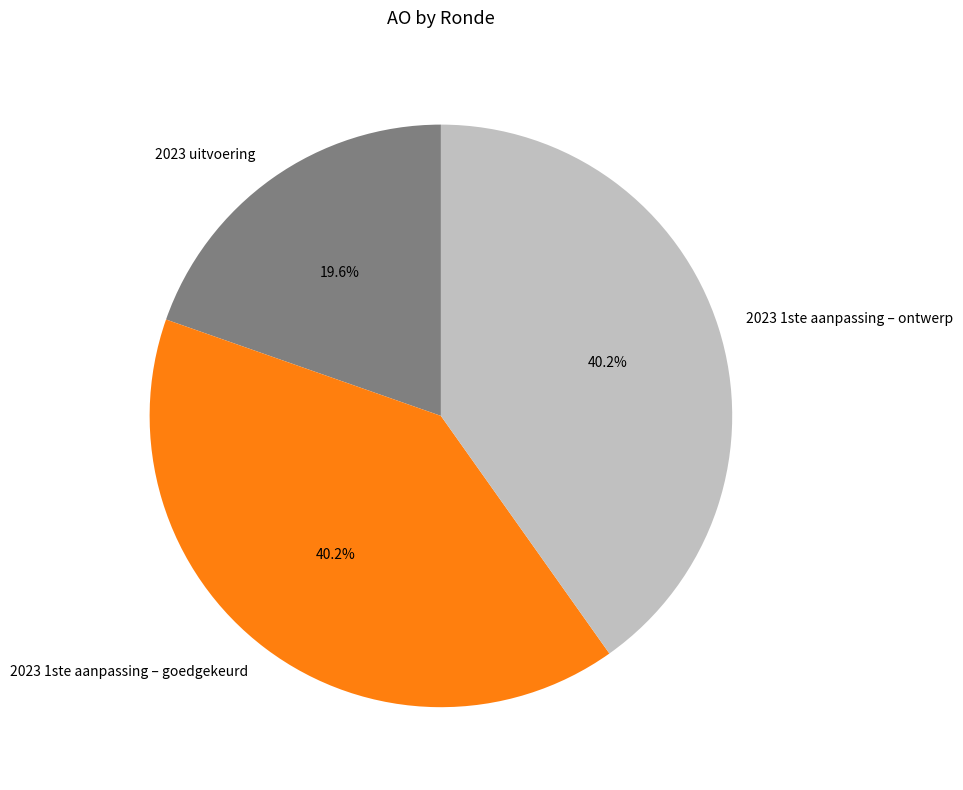

The 2023 1ste aanpassing – ontwerp slice represents 50% of the pie. True or false?

False